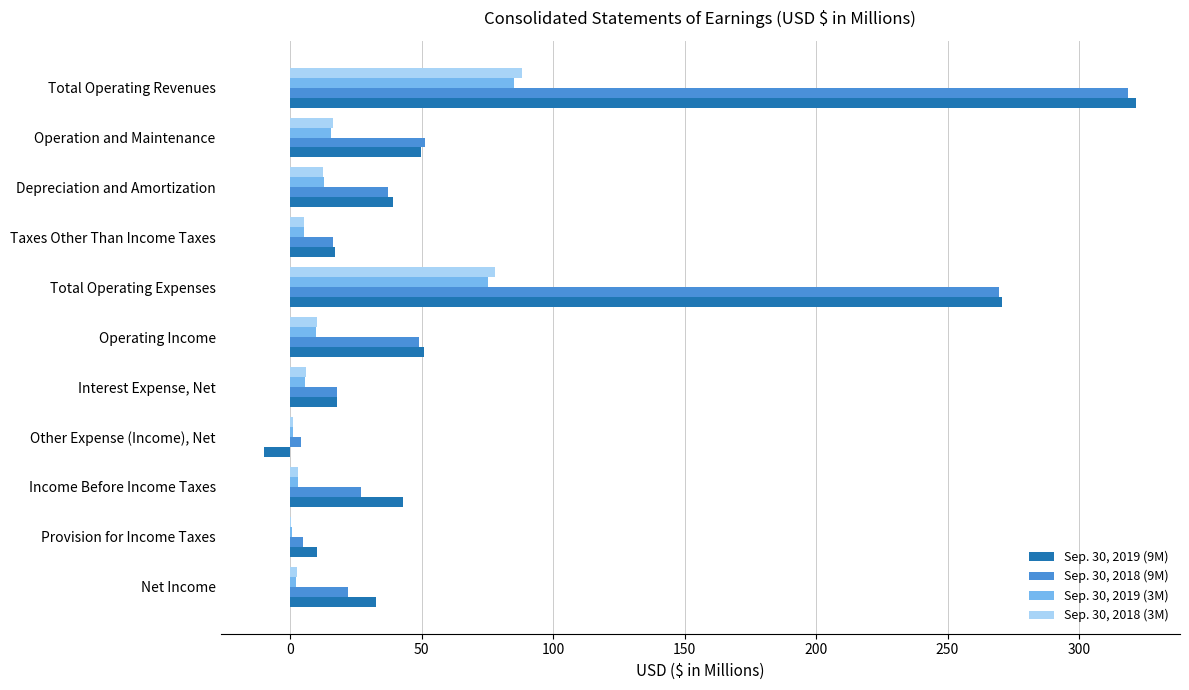

True or false: Sep. 30, 2018 (9M) has a value of 28.3 at Taxes Other Than Income Taxes.

False